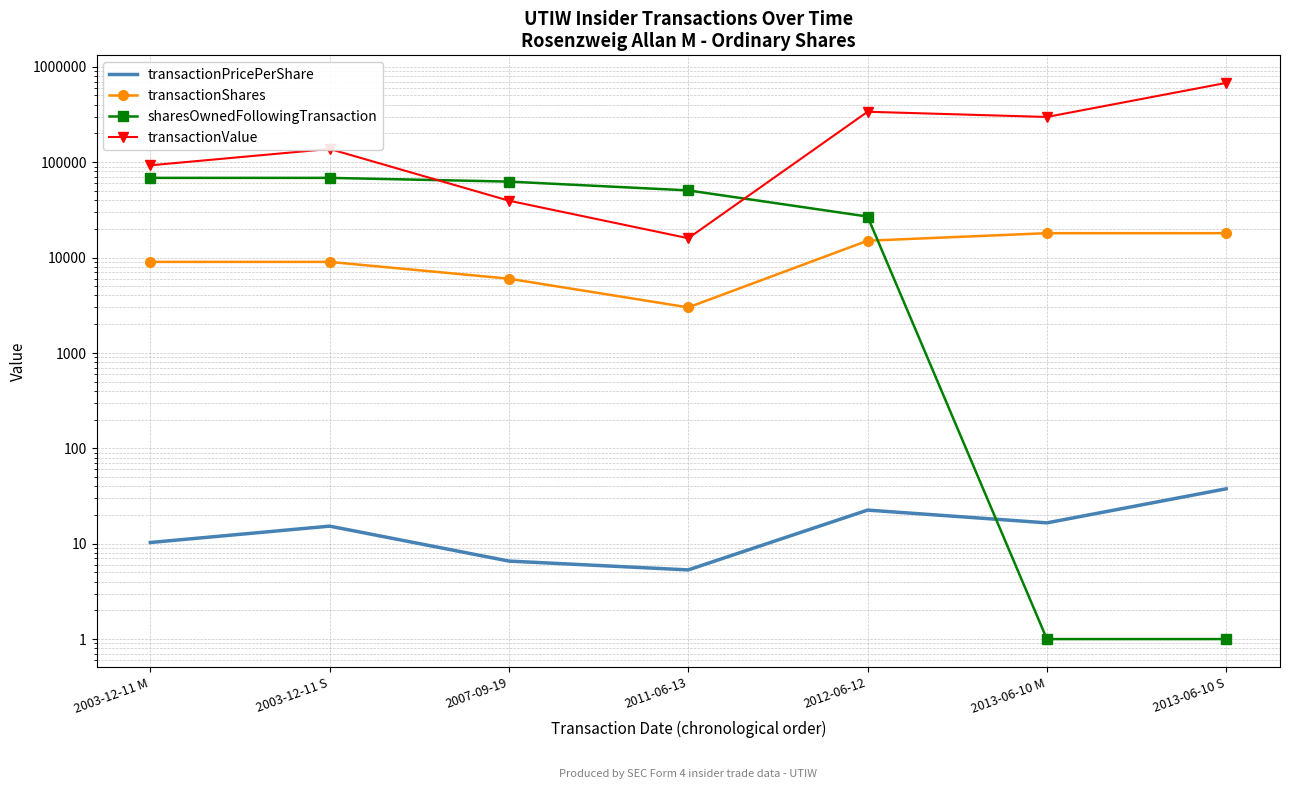

At which category does transactionValue reach its first local valley?

2011-06-13